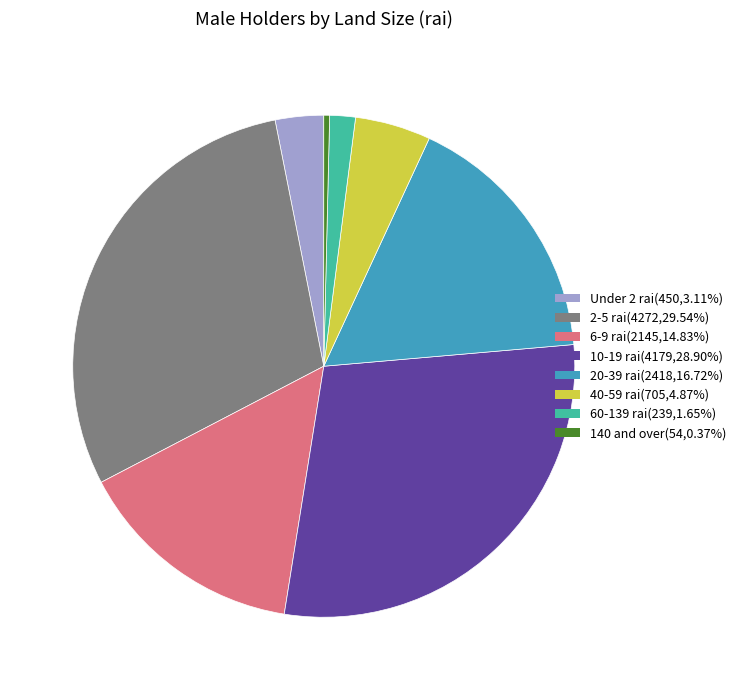

What is the ratio of the value at 6-9 rai(2145,14.83%) to the value at 2-5 rai(4272,29.54%)?

0.5